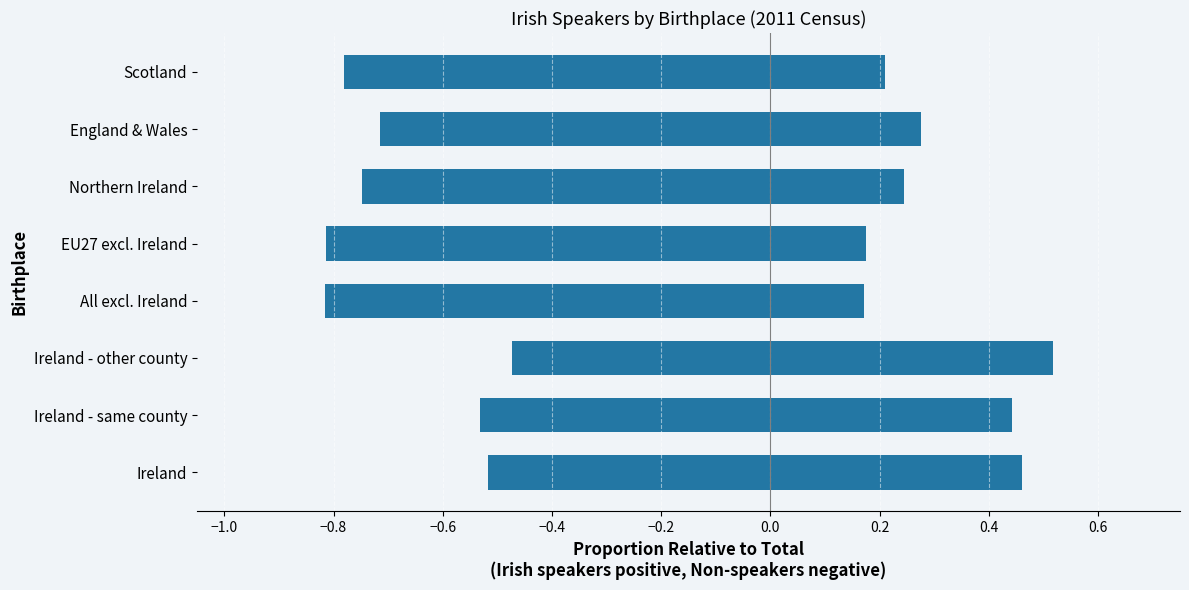

What are all the series names shown in the legend?

All Irish speakers, Non-Irish speakers